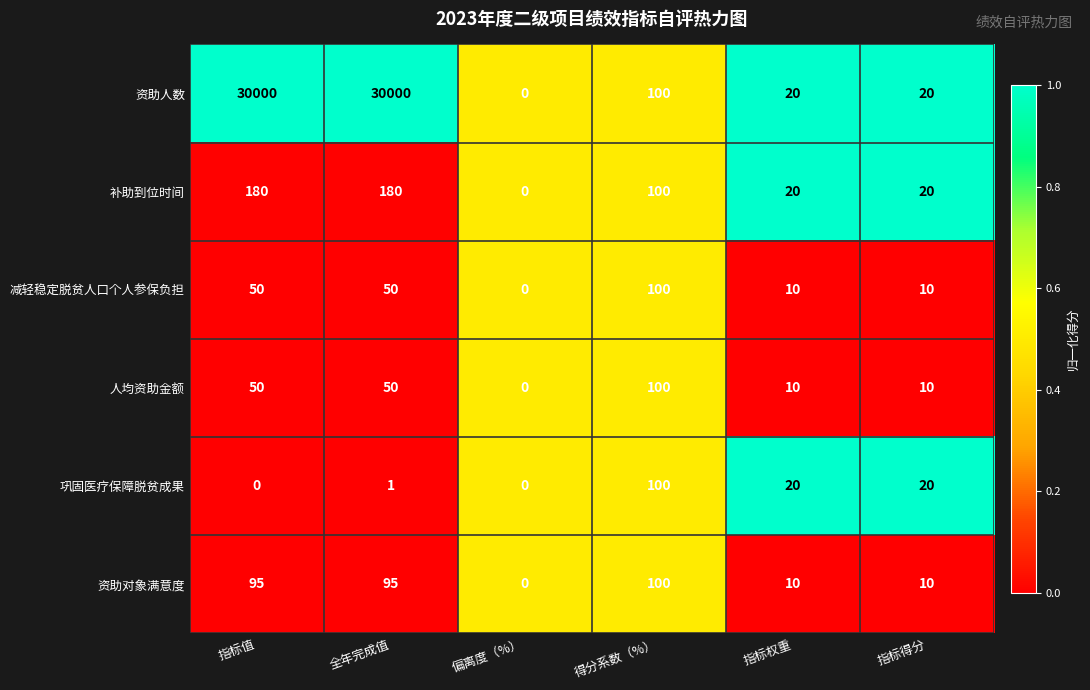

What is the maximum value for 巩固医疗保障脱贫成果?

100